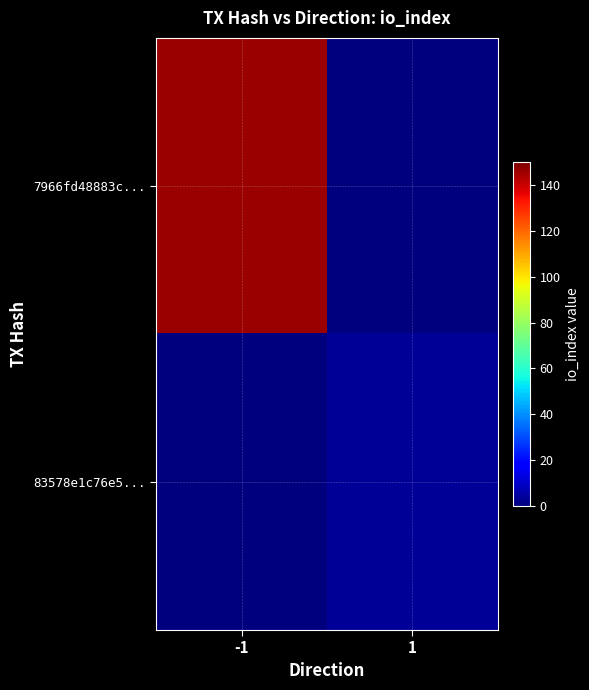

Reading left to right, extract all data points from this chart.

7966fd48883c...: -1=146	1=0
83578e1c76e5...: -1=0	1=3